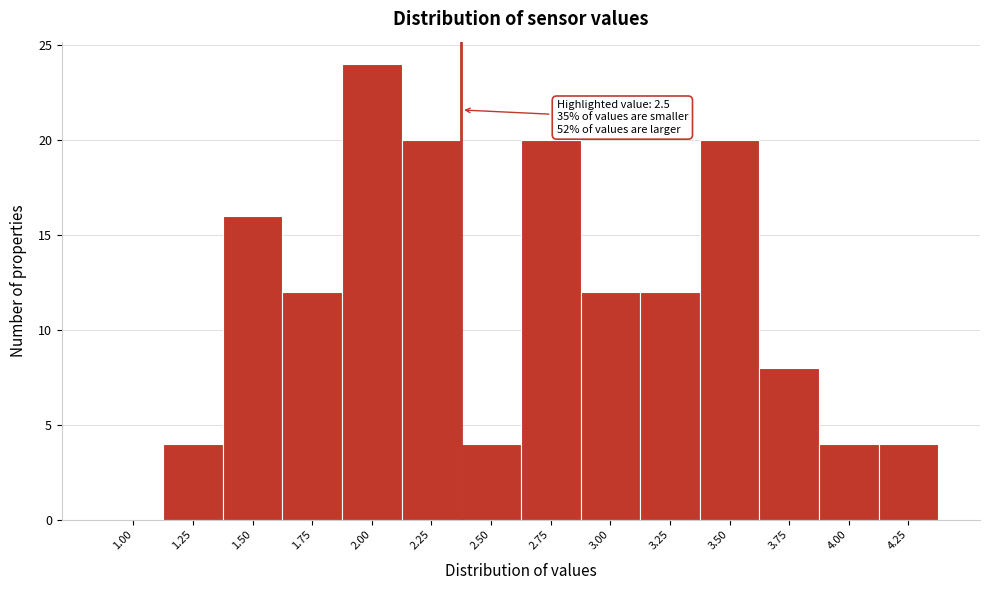

Reading left to right, transcribe all the data shown in this chart.

1.00=0	1.25=4	1.50=16	1.75=12	2.00=24	2.25=20	2.50=4	2.75=20	3.00=12	3.25=12	3.50=20	3.75=8	4.00=4	4.25=4